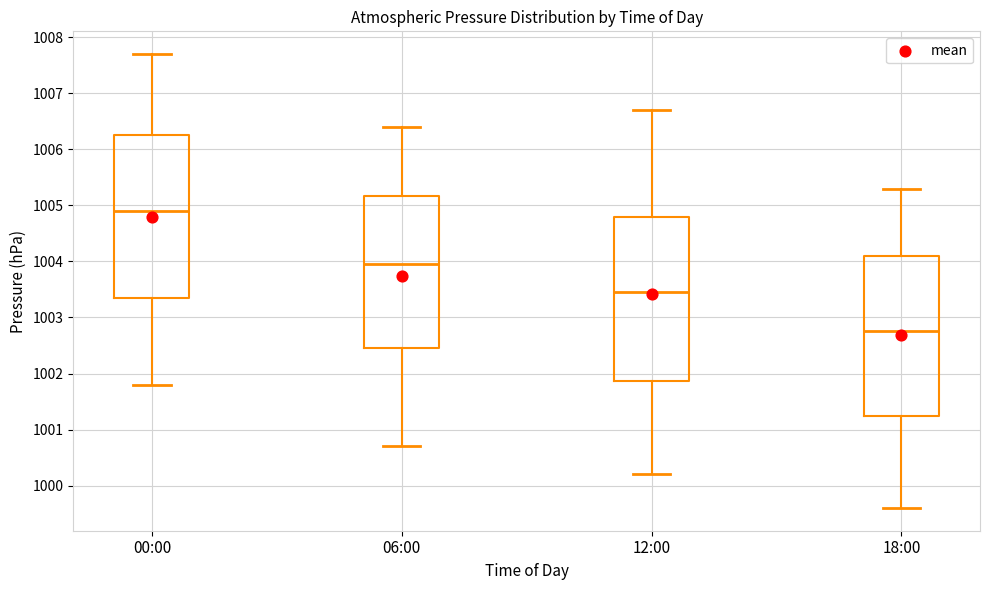

Where does the upper whisker of the box for 12:00 end on the y-axis? The values are not printed on the chart, so give them approximately, as read against the axis.

1006.7